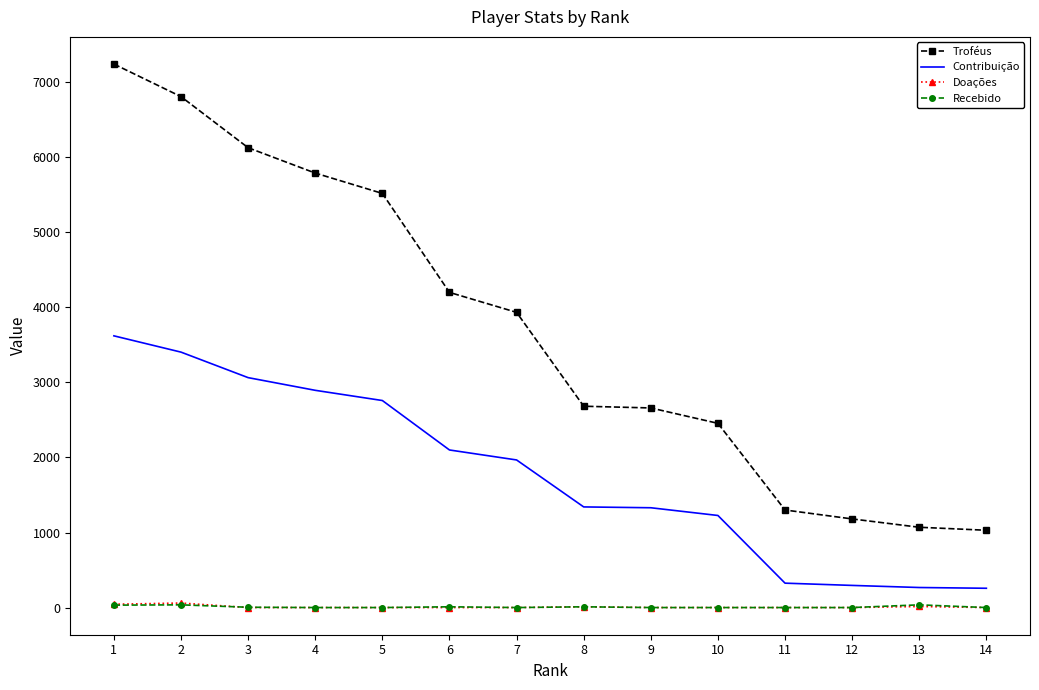

At which category is the sum across all series the highest?

1